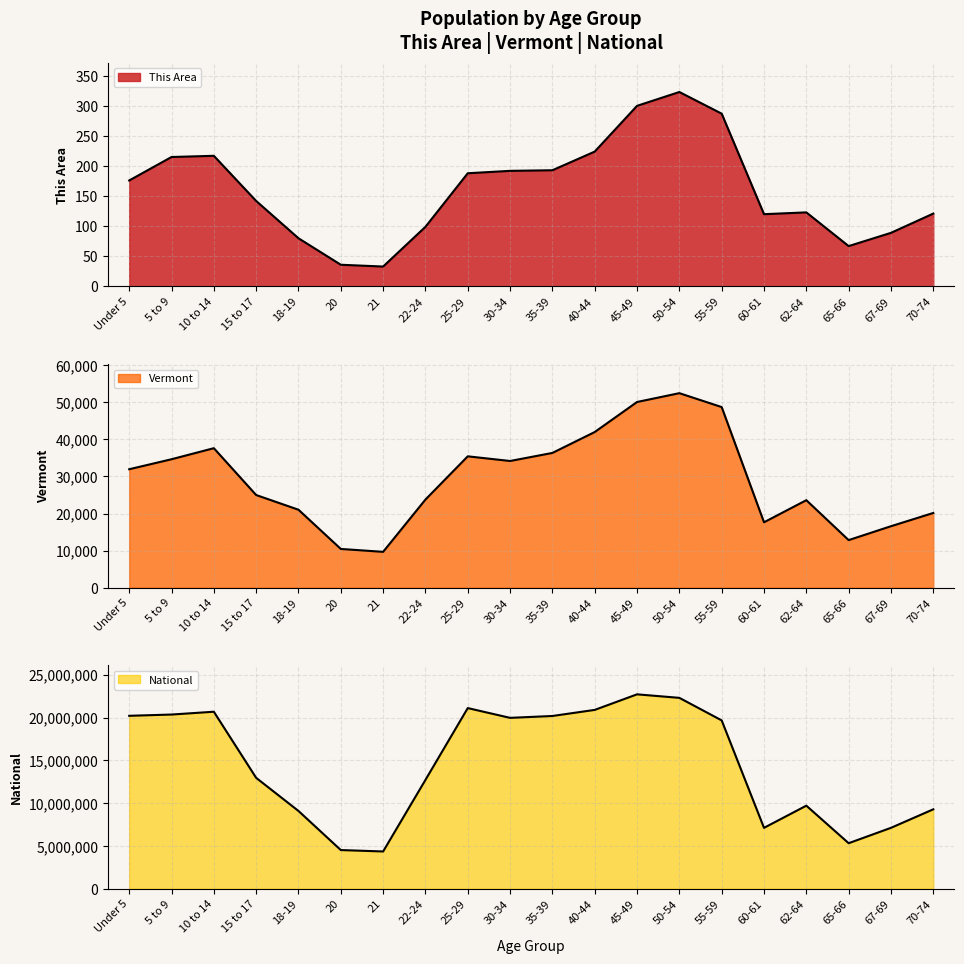

Which category has the highest value in the National series?

45-49